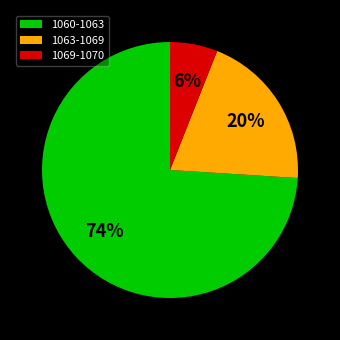

The 1063-1069 slice represents 13% of the pie. True or false?

False